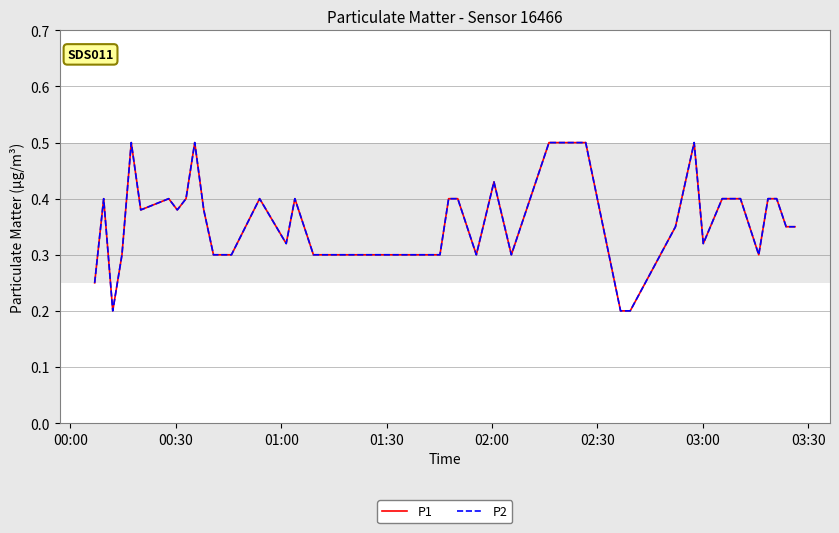

Does the chart display data point markers on the line(s)?

No